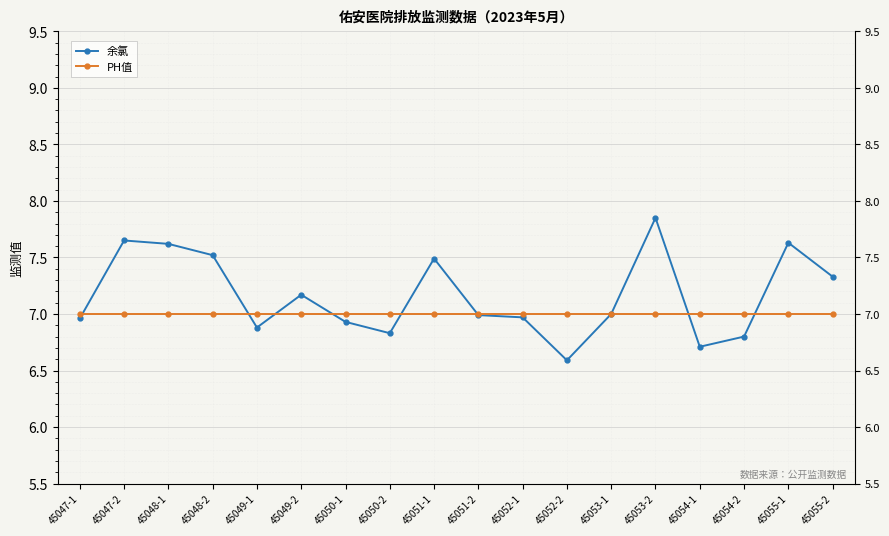

What is the label of the 12th point from the left?

45052-2